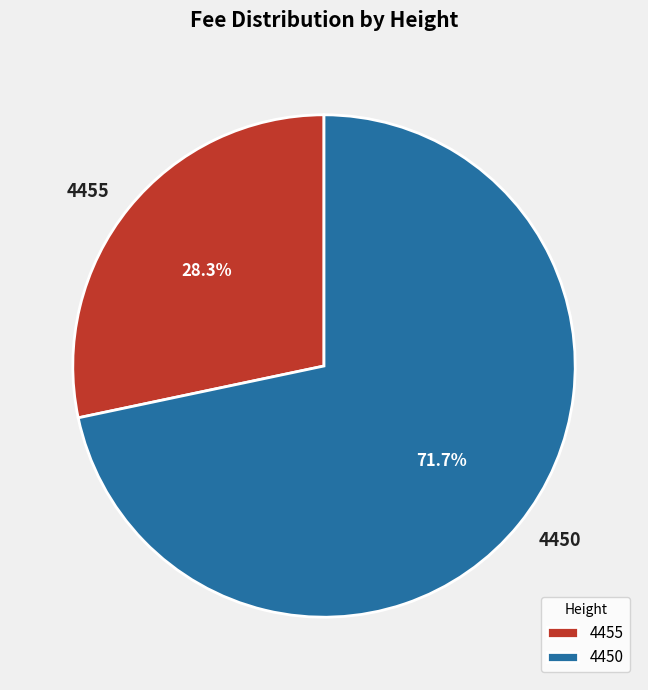

What is the largest slice in the pie chart?

4450